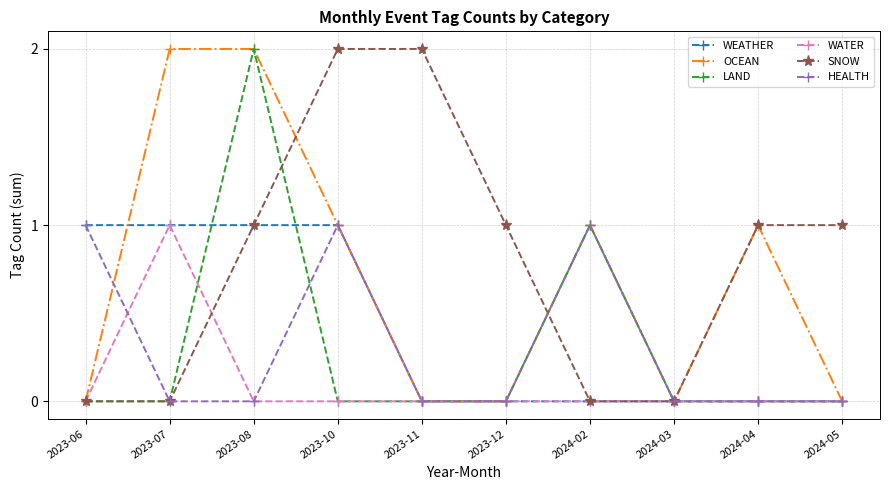

Where is the first local maximum for HEALTH?

2023-10